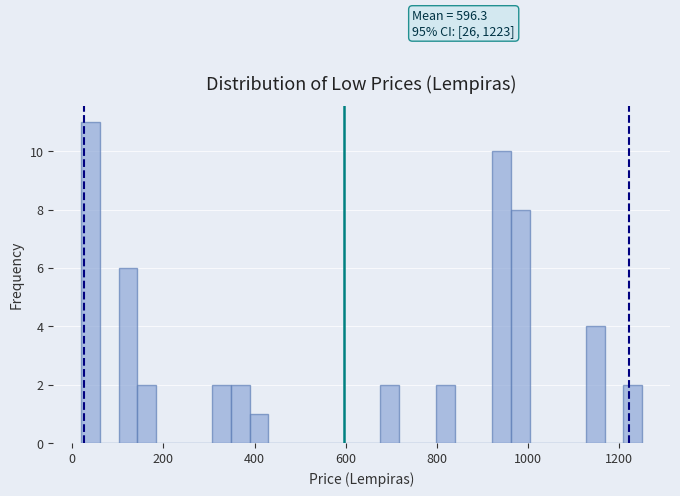

Read against the x-axis, roughly where is the centre of the tallest bar?

40